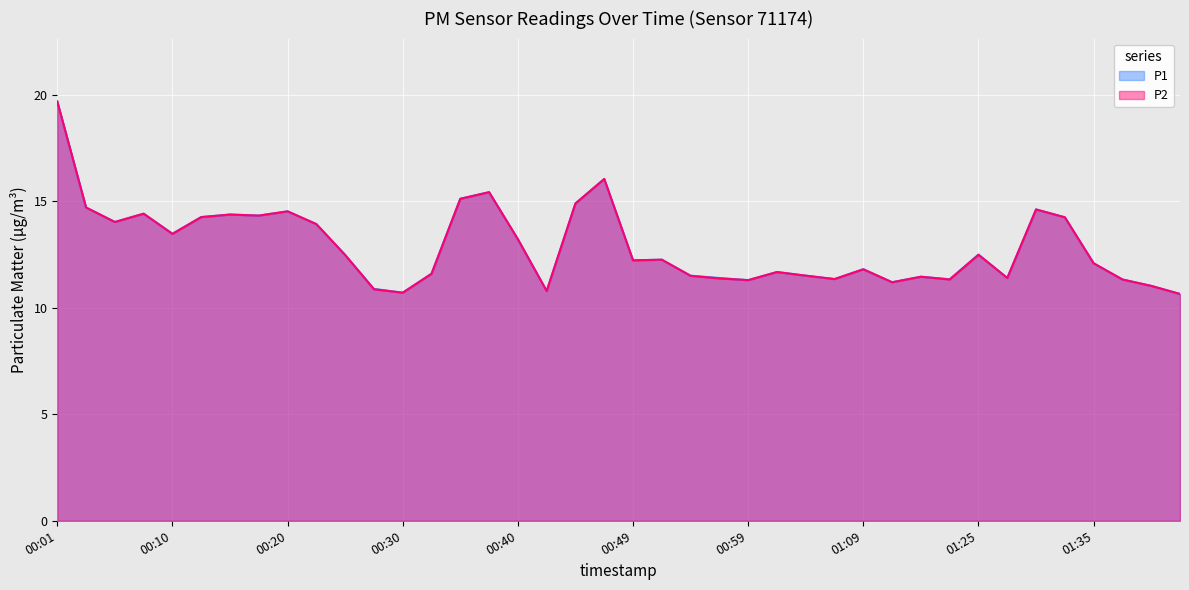

Reading right to left, transcribe all the data shown in this chart.

P1: 10.7	11.0	11.3	12.1	14.2	14.6	11.4	12.5	11.3	11.5	11.2	11.8	11.3	11.5	11.7	11.3	11.4	11.5	12.3	12.2	16.1	14.9	10.8	13.2	15.4	15.1	11.6	10.7	10.9	12.5	13.9	14.5	14.3	14.4	14.3	13.5	14.4	14.0	14.7	19.7
P2: 10.7	11.0	11.3	12.1	14.2	14.6	11.4	12.5	11.3	11.5	11.2	11.8	11.3	11.5	11.7	11.3	11.4	11.5	12.3	12.2	16.1	14.9	10.8	13.2	15.4	15.1	11.6	10.7	10.9	12.5	13.9	14.5	14.3	14.4	14.3	13.5	14.4	14.0	14.7	19.7